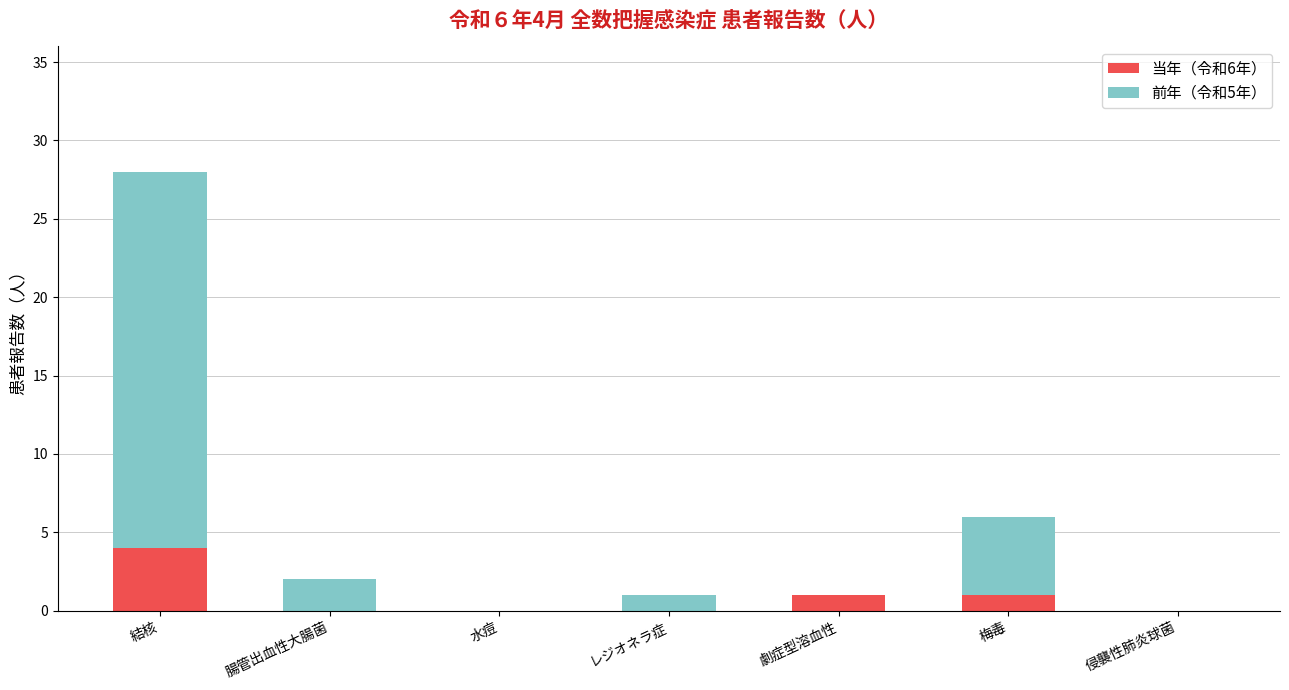

Reading left to right, list the values for the 当年（令和6年） series.

結核=4	腸管出血性大腸菌=0	水痘=0	レジオネラ症=0	劇症型溶血性=1	梅毒=1	侵襲性肺炎球菌=0